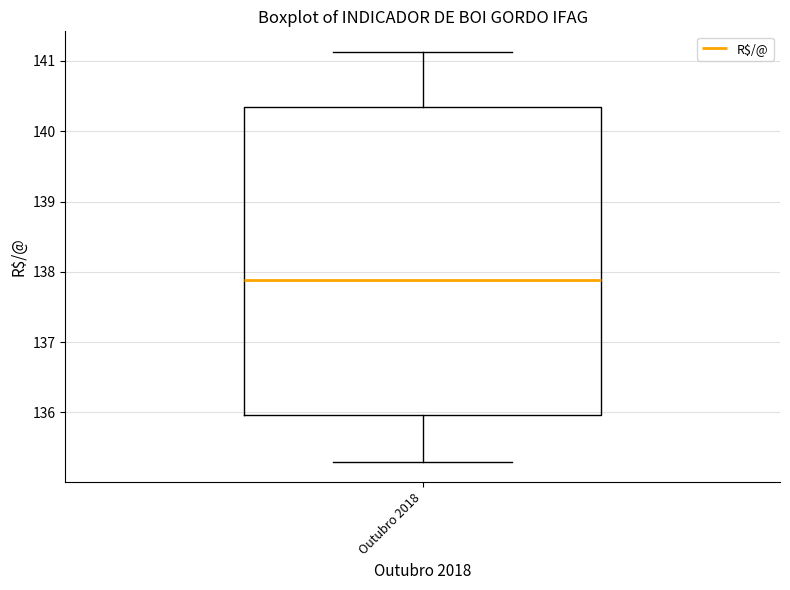

Transcribe this box plot: give where the median line is, the range the box spans, and where the two whiskers end, as read against the y-axis. The values are not printed on the chart, so give them approximately, as read against the axis.

median 137.9, box 136.0 to 140.3, whiskers 135.3 to 141.1